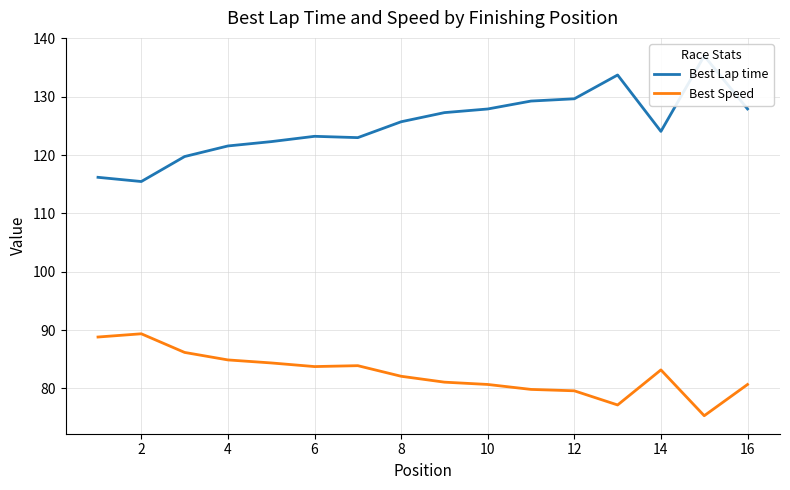

Which series has the widest spread of values?

Best Lap time